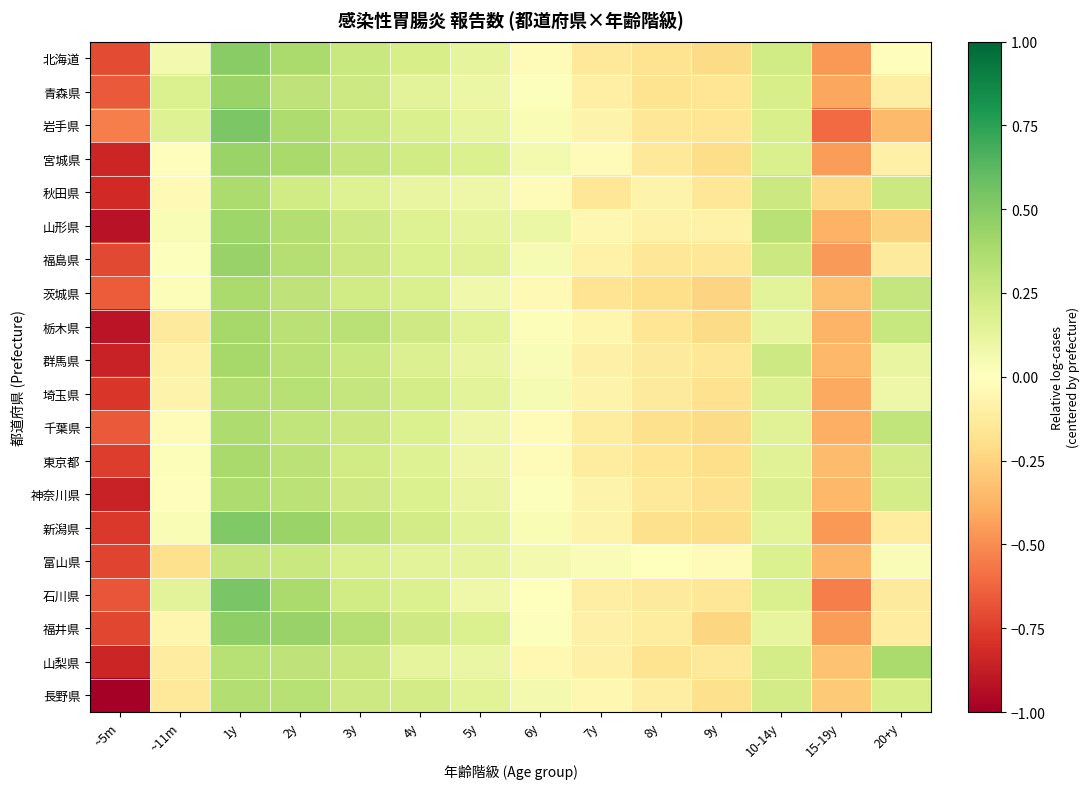

Reading left to right, what are all the values shown in this chart?

北海道: ~5m=-0.7	~11m=0.1	1y=0.5	2y=0.4	3y=0.3	4y=0.2	5y=0.1	6y=-0.0	7y=-0.1	8y=-0.2	9y=-0.2	10-14y=0.2	15-19y=-0.5	20+y=-0.0
青森県: ~5m=-0.7	~11m=0.2	1y=0.4	2y=0.3	3y=0.2	4y=0.1	5y=0.1	6y=0.0	7y=-0.1	8y=-0.2	9y=-0.2	10-14y=0.2	15-19y=-0.4	20+y=-0.1
岩手県: ~5m=-0.5	~11m=0.2	1y=0.5	2y=0.4	3y=0.3	4y=0.2	5y=0.1	6y=0.0	7y=-0.1	8y=-0.2	9y=-0.2	10-14y=0.2	15-19y=-0.6	20+y=-0.3
宮城県: ~5m=-0.8	~11m=-0.0	1y=0.4	2y=0.4	3y=0.3	4y=0.2	5y=0.2	6y=0.1	7y=-0.0	8y=-0.1	9y=-0.2	10-14y=0.2	15-19y=-0.5	20+y=-0.1
秋田県: ~5m=-0.8	~11m=-0.0	1y=0.4	2y=0.2	3y=0.2	4y=0.1	5y=0.1	6y=-0.0	7y=-0.2	8y=-0.1	9y=-0.2	10-14y=0.3	15-19y=-0.2	20+y=0.3
山形県: ~5m=-0.9	~11m=0.0	1y=0.4	2y=0.3	3y=0.2	4y=0.2	5y=0.1	6y=0.1	7y=-0.0	8y=-0.1	9y=-0.1	10-14y=0.3	15-19y=-0.4	20+y=-0.3
福島県: ~5m=-0.7	~11m=0.0	1y=0.4	2y=0.3	3y=0.3	4y=0.2	5y=0.2	6y=0.0	7y=-0.1	8y=-0.2	9y=-0.2	10-14y=0.3	15-19y=-0.5	20+y=-0.1
茨城県: ~5m=-0.7	~11m=0.0	1y=0.4	2y=0.3	3y=0.2	4y=0.2	5y=0.1	6y=-0.0	7y=-0.2	8y=-0.2	9y=-0.2	10-14y=0.1	15-19y=-0.3	20+y=0.3
栃木県: ~5m=-0.9	~11m=-0.1	1y=0.4	2y=0.3	3y=0.3	4y=0.2	5y=0.2	6y=0.0	7y=-0.1	8y=-0.2	9y=-0.2	10-14y=0.1	15-19y=-0.4	20+y=0.3
群馬県: ~5m=-0.9	~11m=-0.1	1y=0.4	2y=0.3	3y=0.3	4y=0.2	5y=0.1	6y=0.0	7y=-0.1	8y=-0.1	9y=-0.2	10-14y=0.2	15-19y=-0.4	20+y=0.1
埼玉県: ~5m=-0.8	~11m=-0.1	1y=0.4	2y=0.3	3y=0.3	4y=0.2	5y=0.1	6y=0.0	7y=-0.1	8y=-0.1	9y=-0.2	10-14y=0.2	15-19y=-0.4	20+y=0.1
千葉県: ~5m=-0.7	~11m=-0.0	1y=0.4	2y=0.3	3y=0.3	4y=0.2	5y=0.1	6y=-0.0	7y=-0.1	8y=-0.2	9y=-0.2	10-14y=0.2	15-19y=-0.4	20+y=0.3
東京都: ~5m=-0.8	~11m=0.0	1y=0.4	2y=0.3	3y=0.2	4y=0.2	5y=0.1	6y=-0.0	7y=-0.1	8y=-0.2	9y=-0.2	10-14y=0.2	15-19y=-0.3	20+y=0.2
神奈川県: ~5m=-0.9	~11m=-0.0	1y=0.4	2y=0.3	3y=0.2	4y=0.2	5y=0.1	6y=0.0	7y=-0.1	8y=-0.1	9y=-0.2	10-14y=0.2	15-19y=-0.4	20+y=0.2
新潟県: ~5m=-0.8	~11m=0.0	1y=0.5	2y=0.4	3y=0.3	4y=0.2	5y=0.1	6y=0.0	7y=-0.1	8y=-0.2	9y=-0.2	10-14y=0.1	15-19y=-0.5	20+y=-0.1
富山県: ~5m=-0.7	~11m=-0.2	1y=0.3	2y=0.3	3y=0.2	4y=0.1	5y=0.1	6y=0.1	7y=0.0	8y=0.0	9y=-0.0	10-14y=0.2	15-19y=-0.4	20+y=0.0
石川県: ~5m=-0.7	~11m=0.1	1y=0.5	2y=0.4	3y=0.2	4y=0.2	5y=0.1	6y=-0.0	7y=-0.1	8y=-0.1	9y=-0.2	10-14y=0.2	15-19y=-0.5	20+y=-0.1
福井県: ~5m=-0.7	~11m=-0.1	1y=0.5	2y=0.4	3y=0.3	4y=0.2	5y=0.2	6y=0.0	7y=-0.1	8y=-0.1	9y=-0.2	10-14y=0.1	15-19y=-0.4	20+y=-0.1
山梨県: ~5m=-0.8	~11m=-0.1	1y=0.3	2y=0.3	3y=0.3	4y=0.1	5y=0.1	6y=-0.0	7y=-0.1	8y=-0.2	9y=-0.1	10-14y=0.2	15-19y=-0.3	20+y=0.4
長野県: ~5m=-1.0	~11m=-0.1	1y=0.3	2y=0.3	3y=0.2	4y=0.2	5y=0.2	6y=0.1	7y=-0.1	8y=-0.1	9y=-0.2	10-14y=0.2	15-19y=-0.3	20+y=0.2